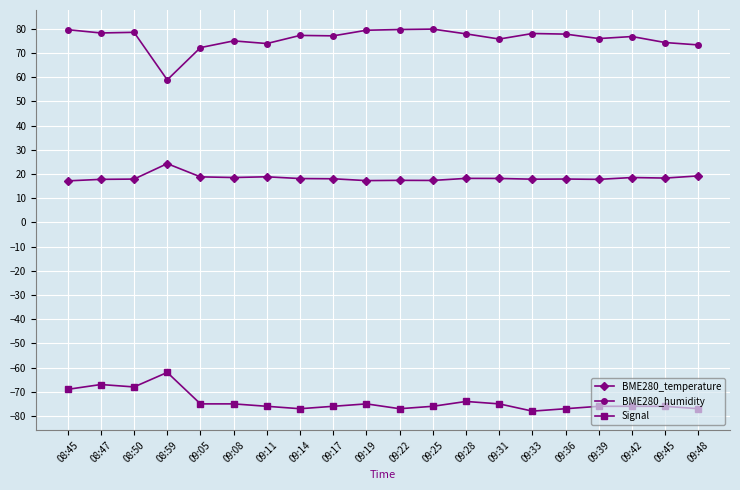

Rank the series by their average value, from highest to lowest.

BME280_humidity, BME280_temperature, Signal